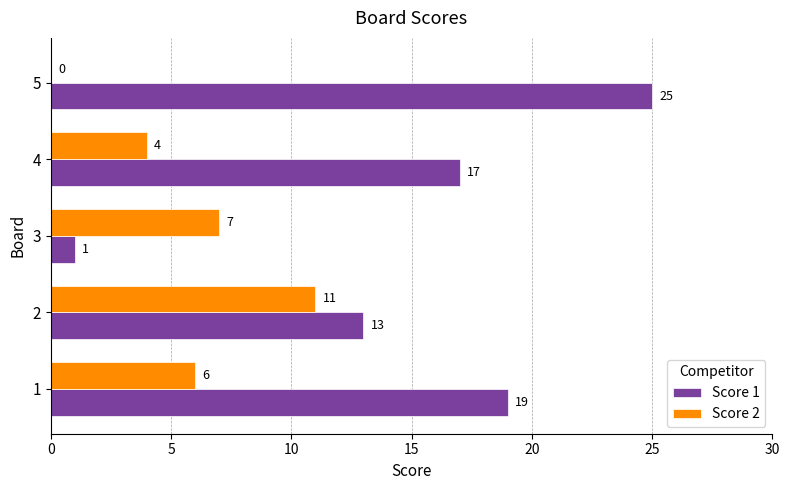

True or false: Score 1 has a value of 1 at 3.

True